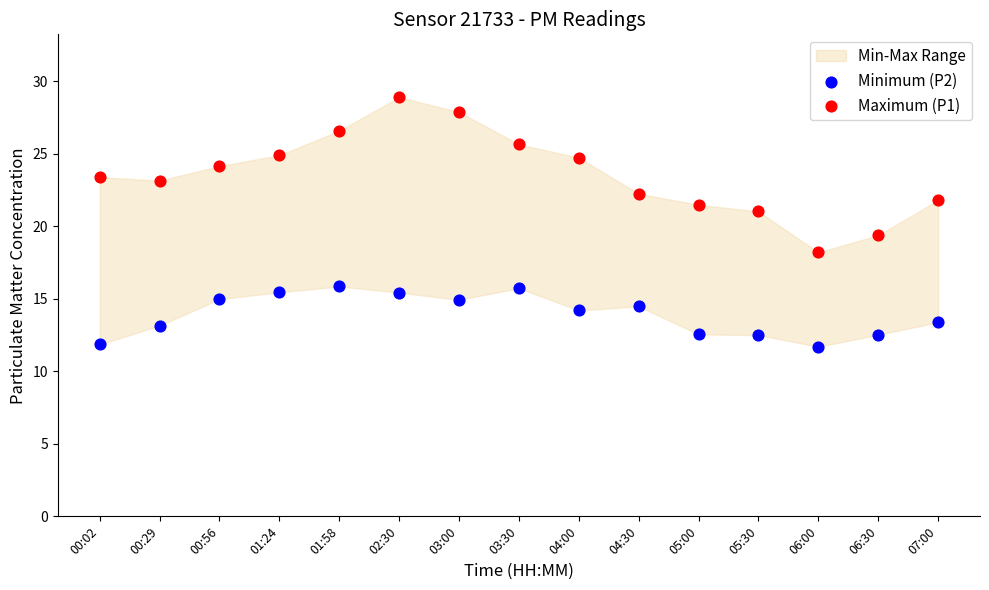

Across all data points, what is the range of Y values (max minus min)?

17.2